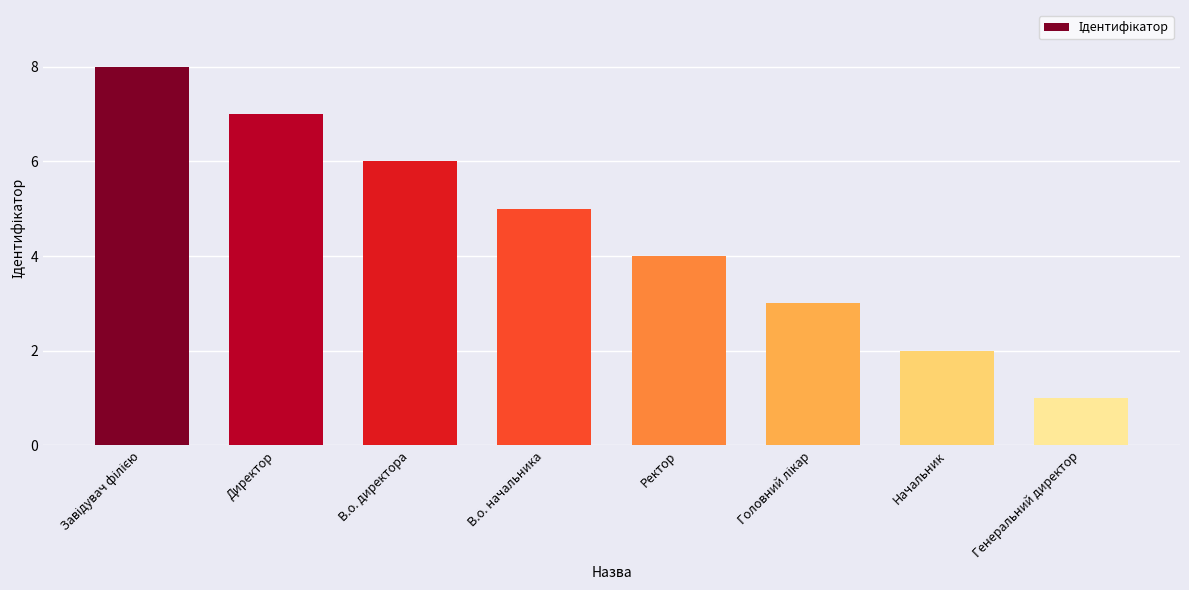

The chart shows a value of 2 at Начальник. True or false?

True